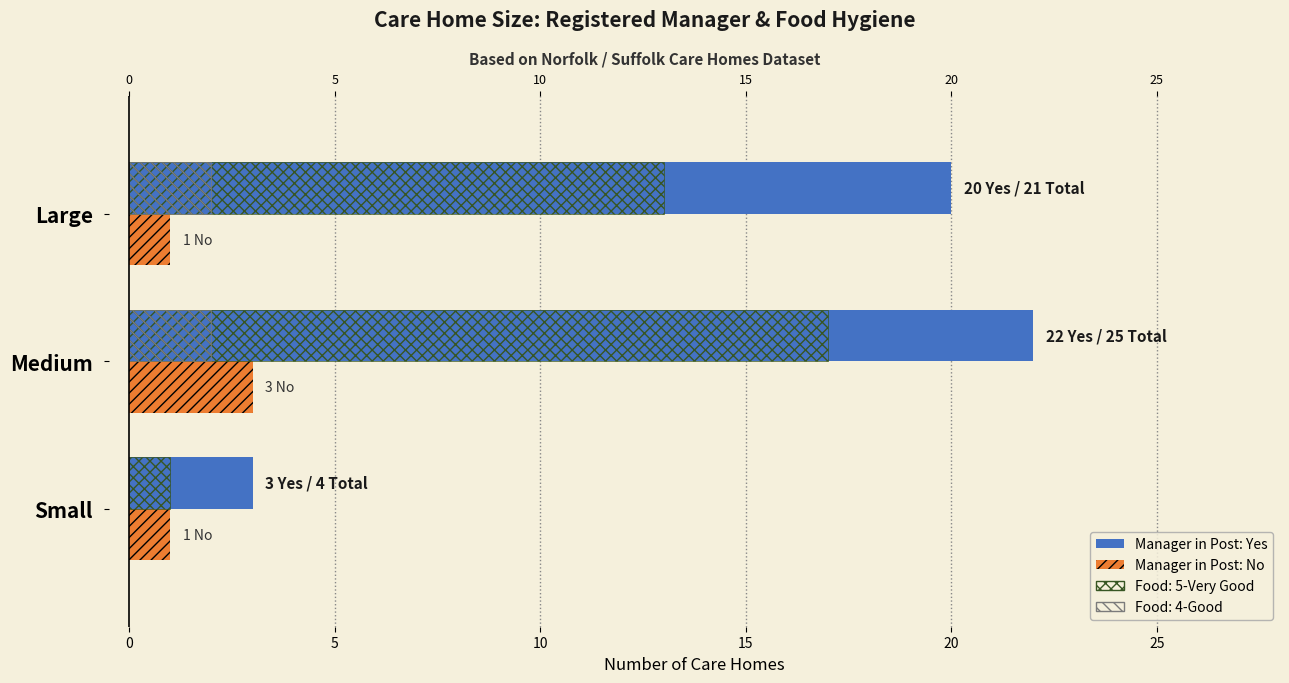

What is the lowest value of the Manager: No series?

1